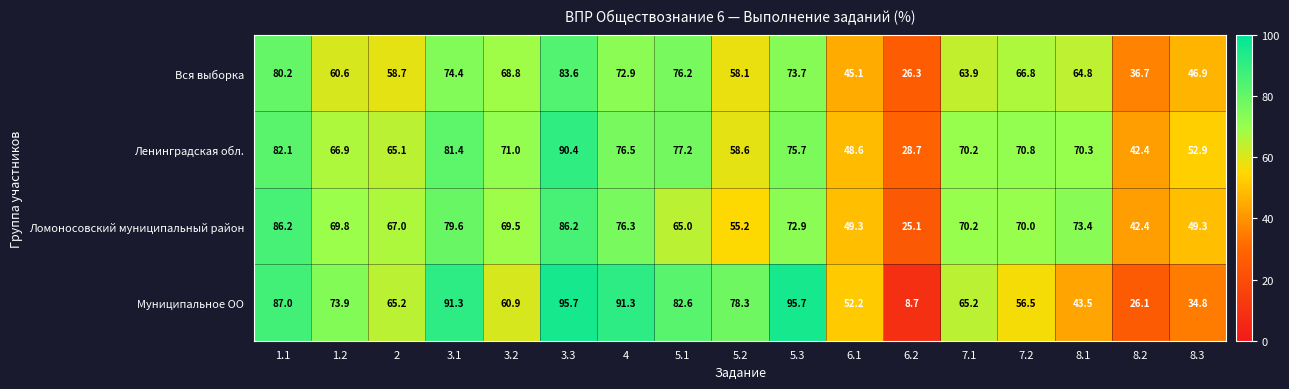

True or false: Ломоносовский муниципальный район has a value of 51.9 at 3.1.

False